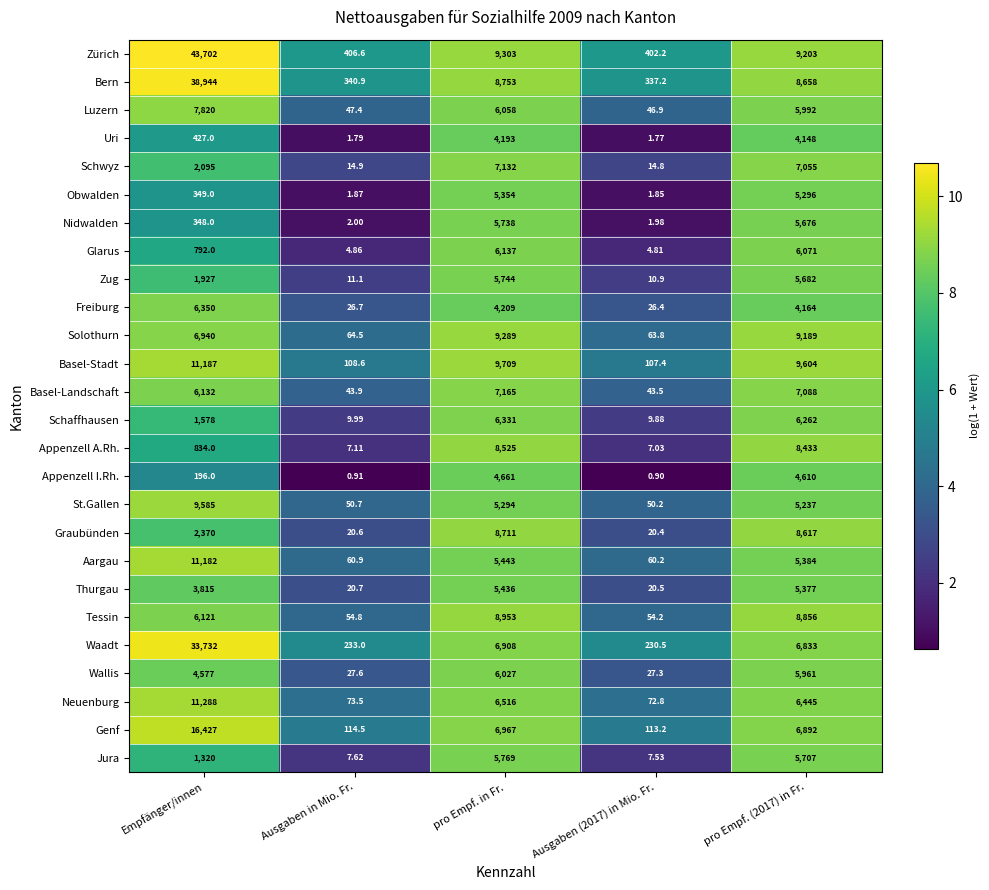

Which category has the highest value across all series?

Empfänger/innen